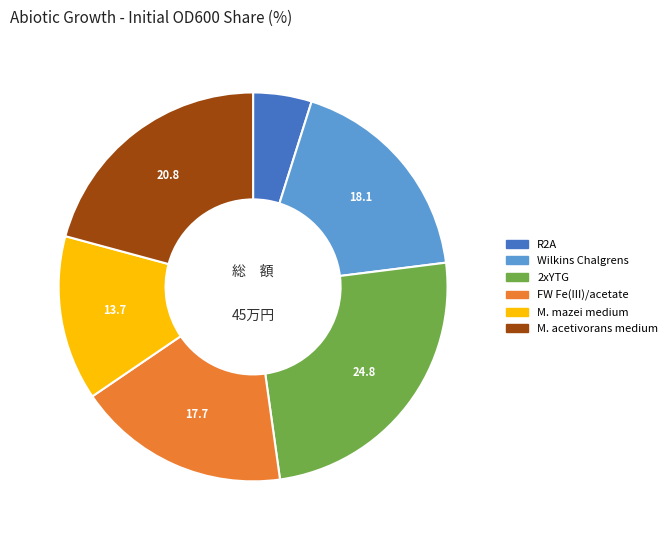

Does R2A represent more than half of the total?

No